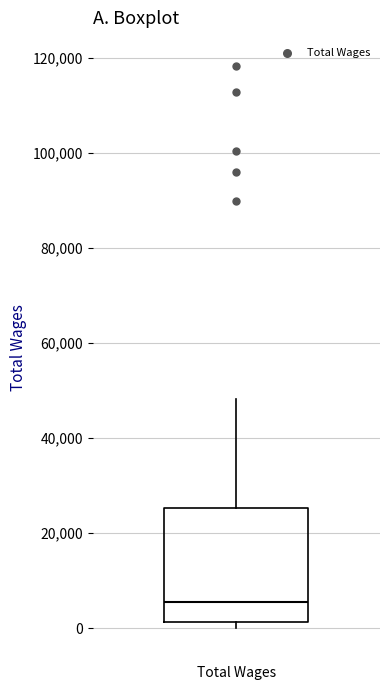

Read this box plot against the y-axis: the position of the median line, the range covered by the box, and the ends of both whiskers. The values are not printed on the chart, so give them approximately, as read against the axis.

median 6000, box 2000 to 26000, whiskers 0 to 48000